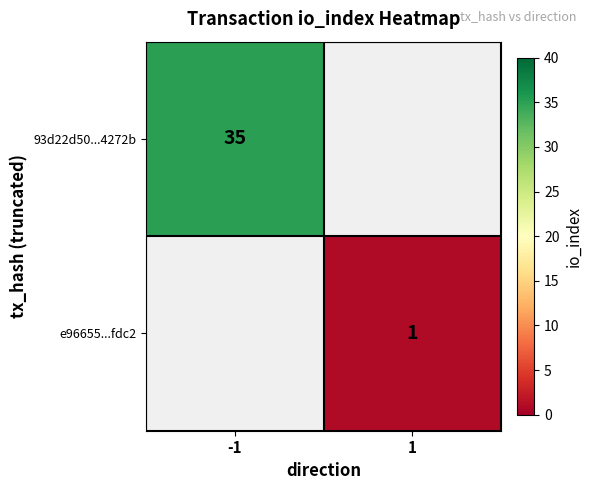

True or false: 93d22d50...4272b has a value of 15 at -1.

False